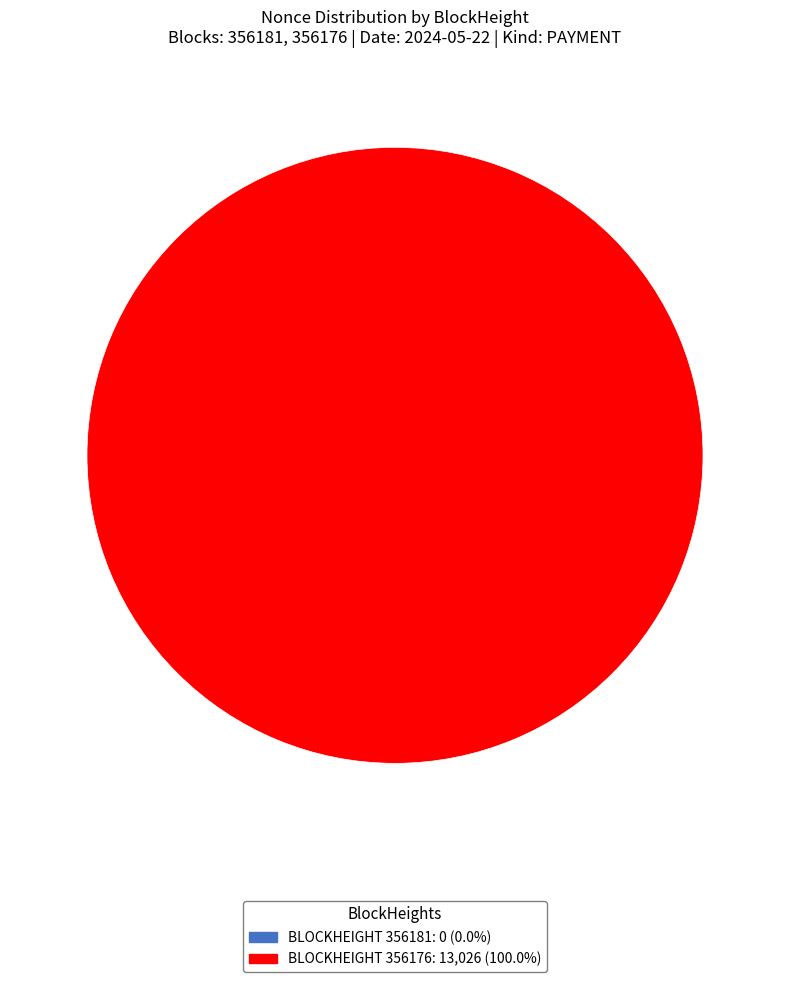

To the nearest percent, what is the difference between the largest and smallest slice percentages?

100%